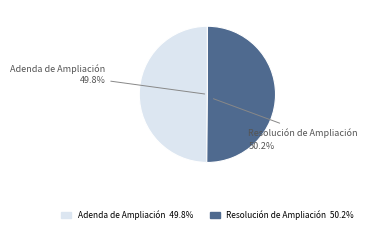

How many segments does this pie chart have?

2